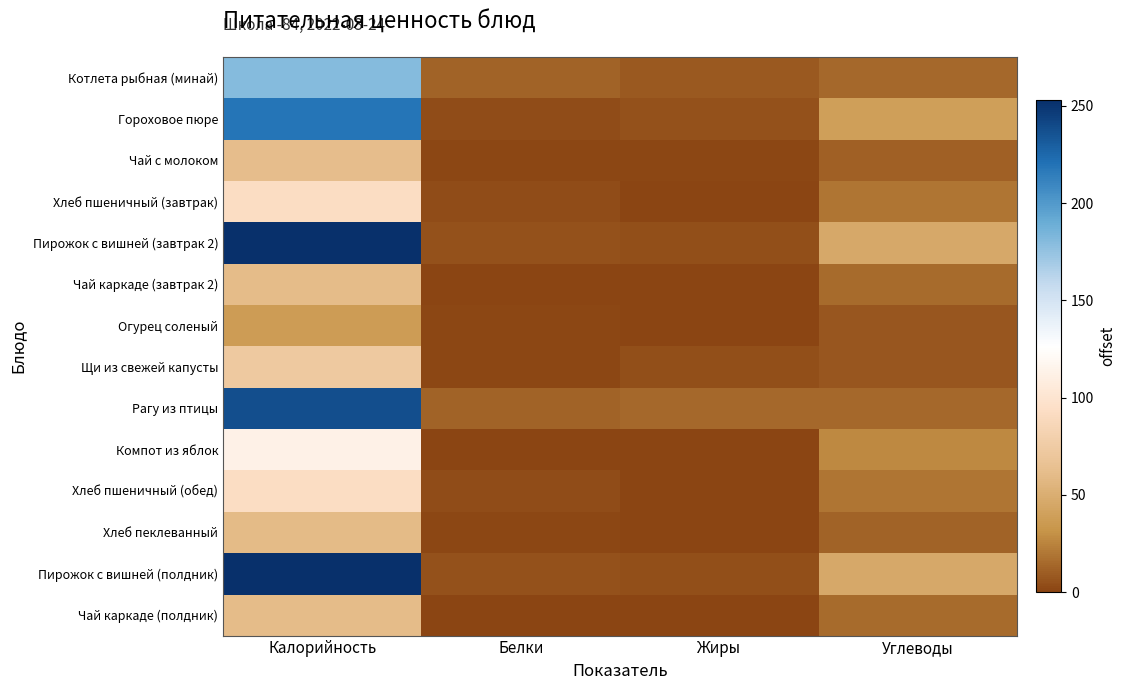

Reading right to left, extract all data points from this chart.

Котлета рыбная (минай): Углеводы=14.4	Жиры=8.2	Белки=12.3	Калорийность=179.9
Гороховое пюре: Углеводы=38.9	Жиры=5.4	Белки=3.8	Калорийность=219.3
Чай с молоком: Углеводы=11.8	Жиры=1.0	Белки=1.3	Калорийность=61.3
Хлеб пшеничный (завтрак): Углеводы=19.5	Жиры=0.2	Белки=3.0	Калорийность=91.9
Пирожок с вишней (завтрак 2): Углеводы=46.2	Жиры=4.5	Белки=5.9	Калорийность=252.9
Чай каркаде (завтрак 2): Углеводы=15.0	Жиры=0.0	Белки=0.2	Калорийность=60.5
Огурец соленый: Углеводы=7.7	Жиры=0.4	Белки=1.3	Калорийность=37.0
Щи из свежей капусты: Углеводы=7.4	Жиры=4.0	Белки=1.5	Калорийность=72.2
Рагу из птицы: Углеводы=13.9	Жиры=14.6	Белки=12.7	Калорийность=237.8
Компот из яблок: Углеводы=27.5	Жиры=0.2	Белки=0.2	Калорийность=112.7
Хлеб пшеничный (обед): Углеводы=19.5	Жиры=0.2	Белки=3.0	Калорийность=91.9
Хлеб пеклеванный: Углеводы=12.3	Жиры=0.3	Белки=1.9	Калорийность=59.4
Пирожок с вишней (полдник): Углеводы=46.2	Жиры=4.5	Белки=5.9	Калорийность=252.9
Чай каркаде (полдник): Углеводы=15.0	Жиры=0.0	Белки=0.2	Калорийность=60.5